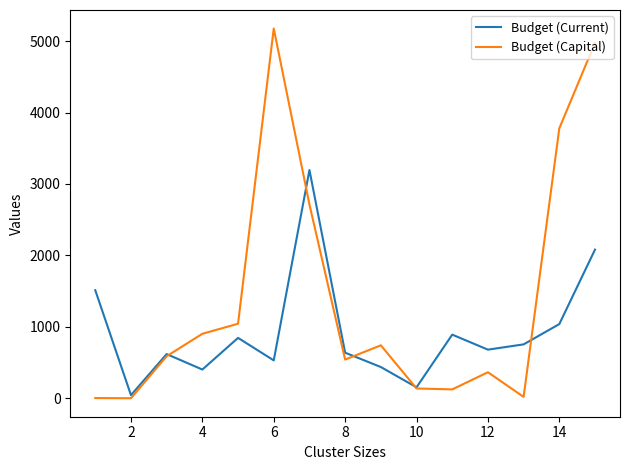

Rank the series by their maximum value, from highest to lowest.

Budget (Capital), Budget (Current)